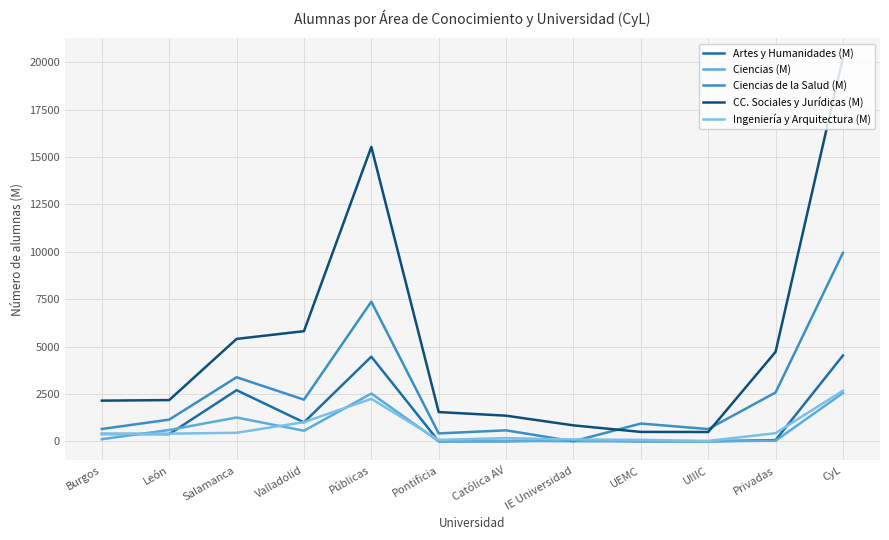

The Ingeniería y Arquitectura (M) series shows 381 at Burgos. True or false?

True